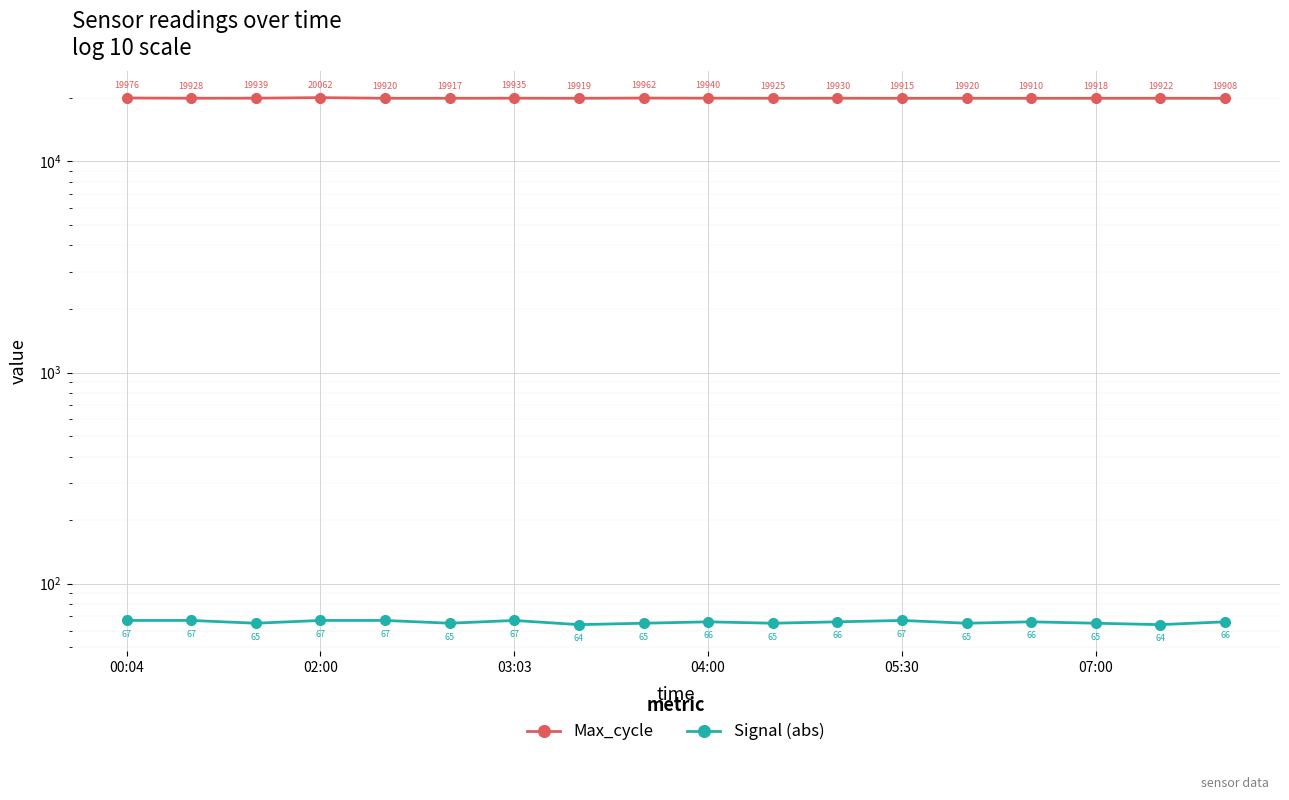

What is the highest value of the Max_cycle series?

20062